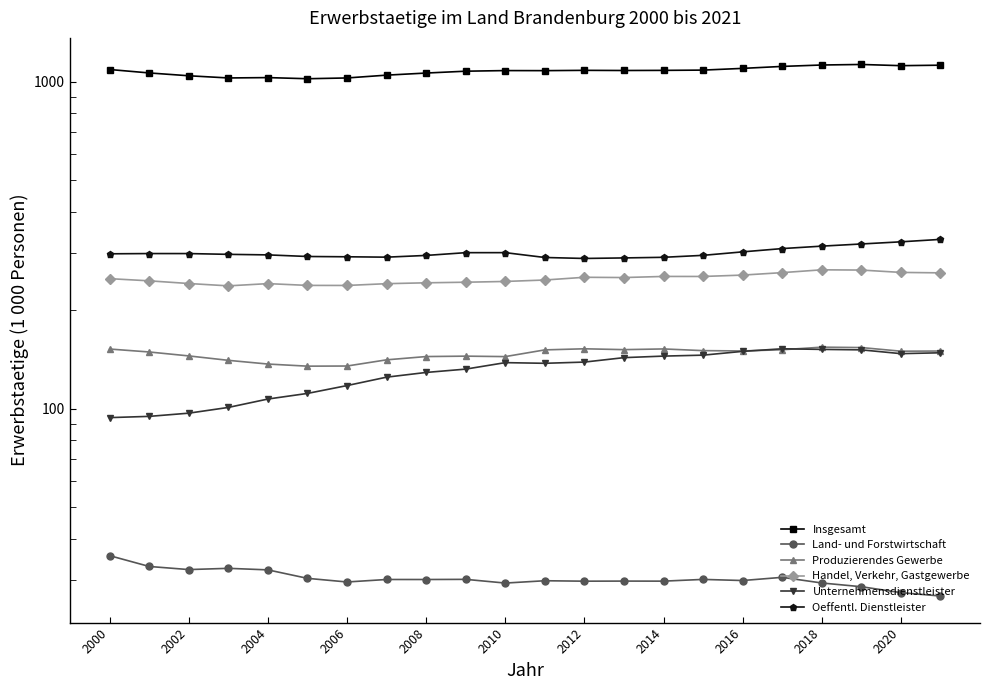

Reading left to right, extract all data points from this chart.

Insgesamt: 1090.2	1064.2	1043.2	1027.3	1029.9	1021.7	1027.3	1047.8	1063.4	1077.3	1082.0	1081.5	1083.9	1082.7	1083.6	1085.7	1098.9	1114.2	1125.4	1129.6	1120.1	1123.9
Land- und Forstwirtschaft: 35.5	32.9	32.2	32.5	32.1	30.3	29.5	30.0	30.0	30.1	29.3	29.8	29.7	29.7	29.7	30.1	29.8	30.5	29.3	28.5	27.4	26.7
Produzierendes Gewerbe: 152.2	149.1	145.0	140.6	137.0	134.9	135.1	141.1	144.4	144.8	144.3	151.3	152.5	151.6	152.4	150.5	150.2	151.5	154.3	153.8	149.9	150.1
Handel, Verkehr, Gastgewerbe: 249.9	246.1	241.5	237.6	241.3	238.3	238.2	241.2	242.7	243.7	245.1	247.6	252.3	251.9	253.9	253.8	256.3	260.8	266.0	265.5	261.2	260.4
Unternehmensdienstleister: 93.9	94.8	96.9	100.9	107.1	111.4	117.7	124.9	129.1	132.2	138.3	137.7	138.9	143.3	144.9	145.8	149.8	152.5	151.9	151.4	147.4	148.3
Oeffentl. Dienstleister: 297.7	298.2	298.2	296.6	295.5	292.1	291.6	290.8	294.3	300.1	300.2	290.1	288.1	289.2	290.5	294.5	301.8	308.9	314.2	319.1	324.0	329.6